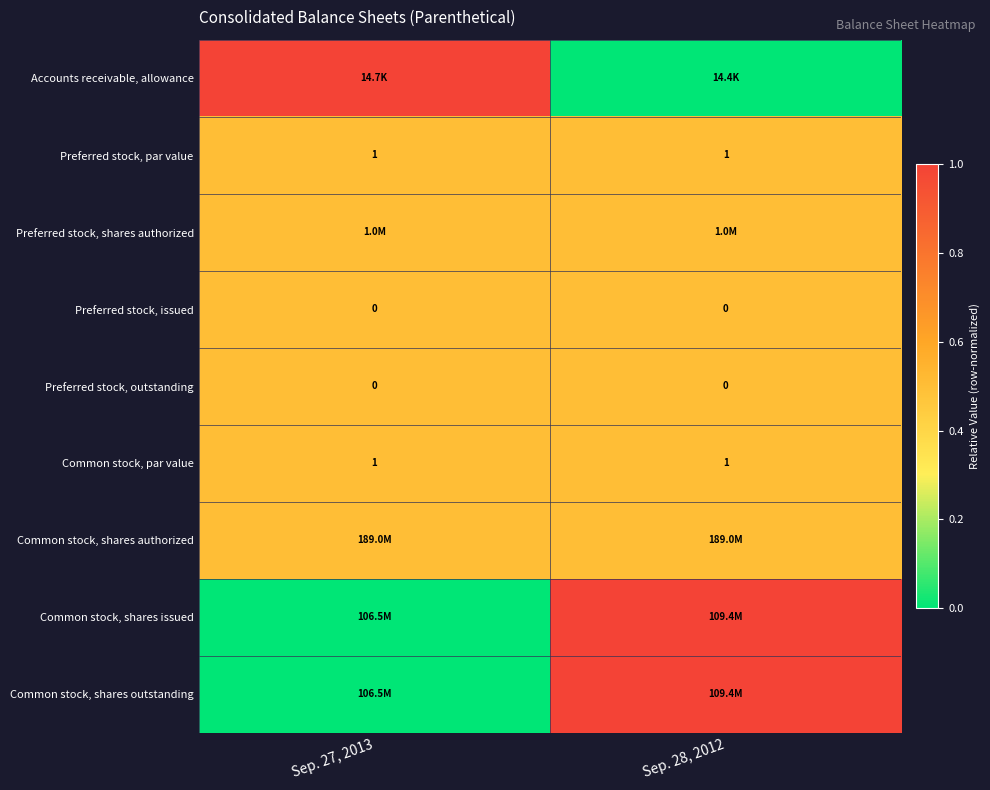

What value does the Common stock, par value series have at Sep. 27, 2013?

1.0